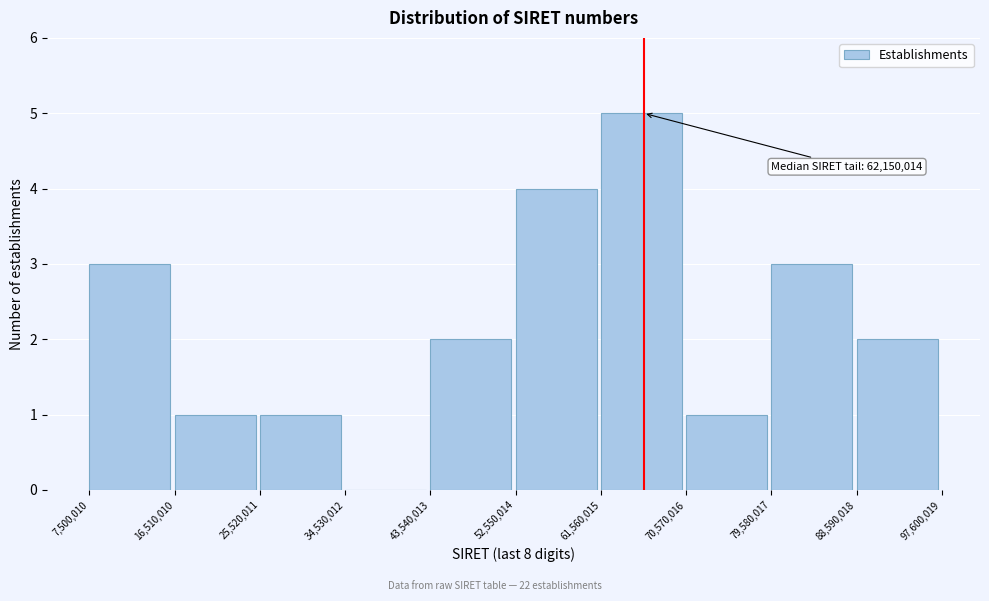

Over which range of the x-axis is the bar tallest?

61,560,015 to 70,570,016